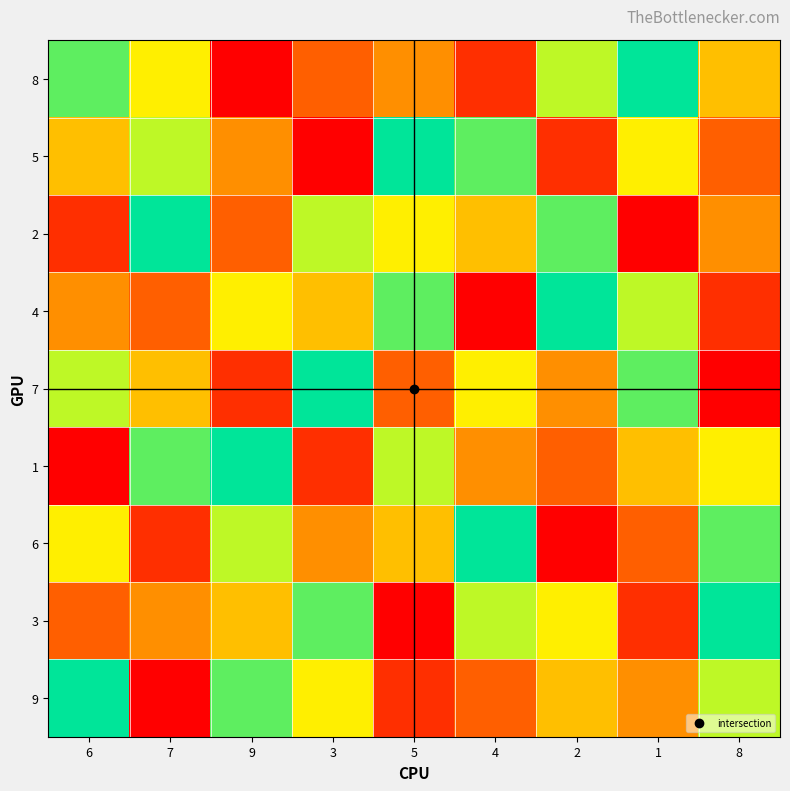

How many series are shown in this chart?

9